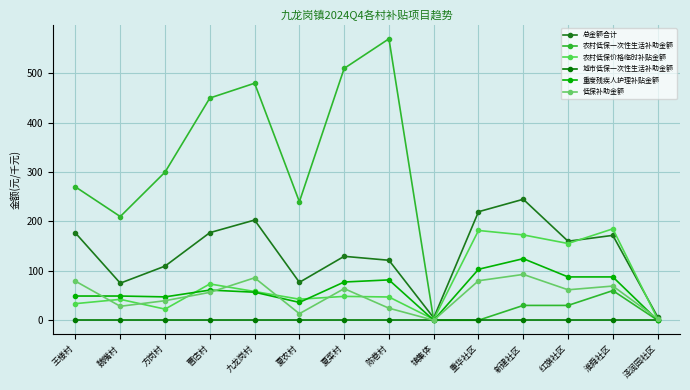

Rank the series by their maximum value, from highest to lowest.

农村低保一次性生活补助金额, 总金额合计, 农村低保价格临时补贴金额, 重度残疾人护理补贴金额, 低保补助金额, 城市低保一次性生活补助金额